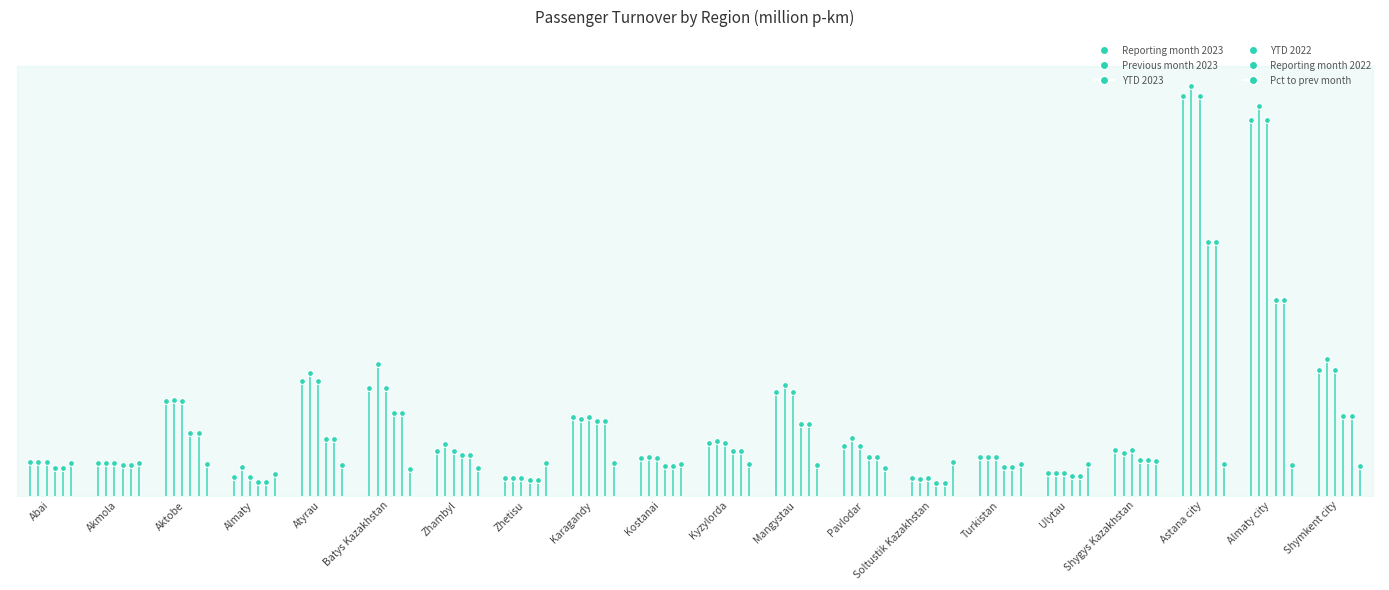

At which category is the sum across all series the highest?

Astana city